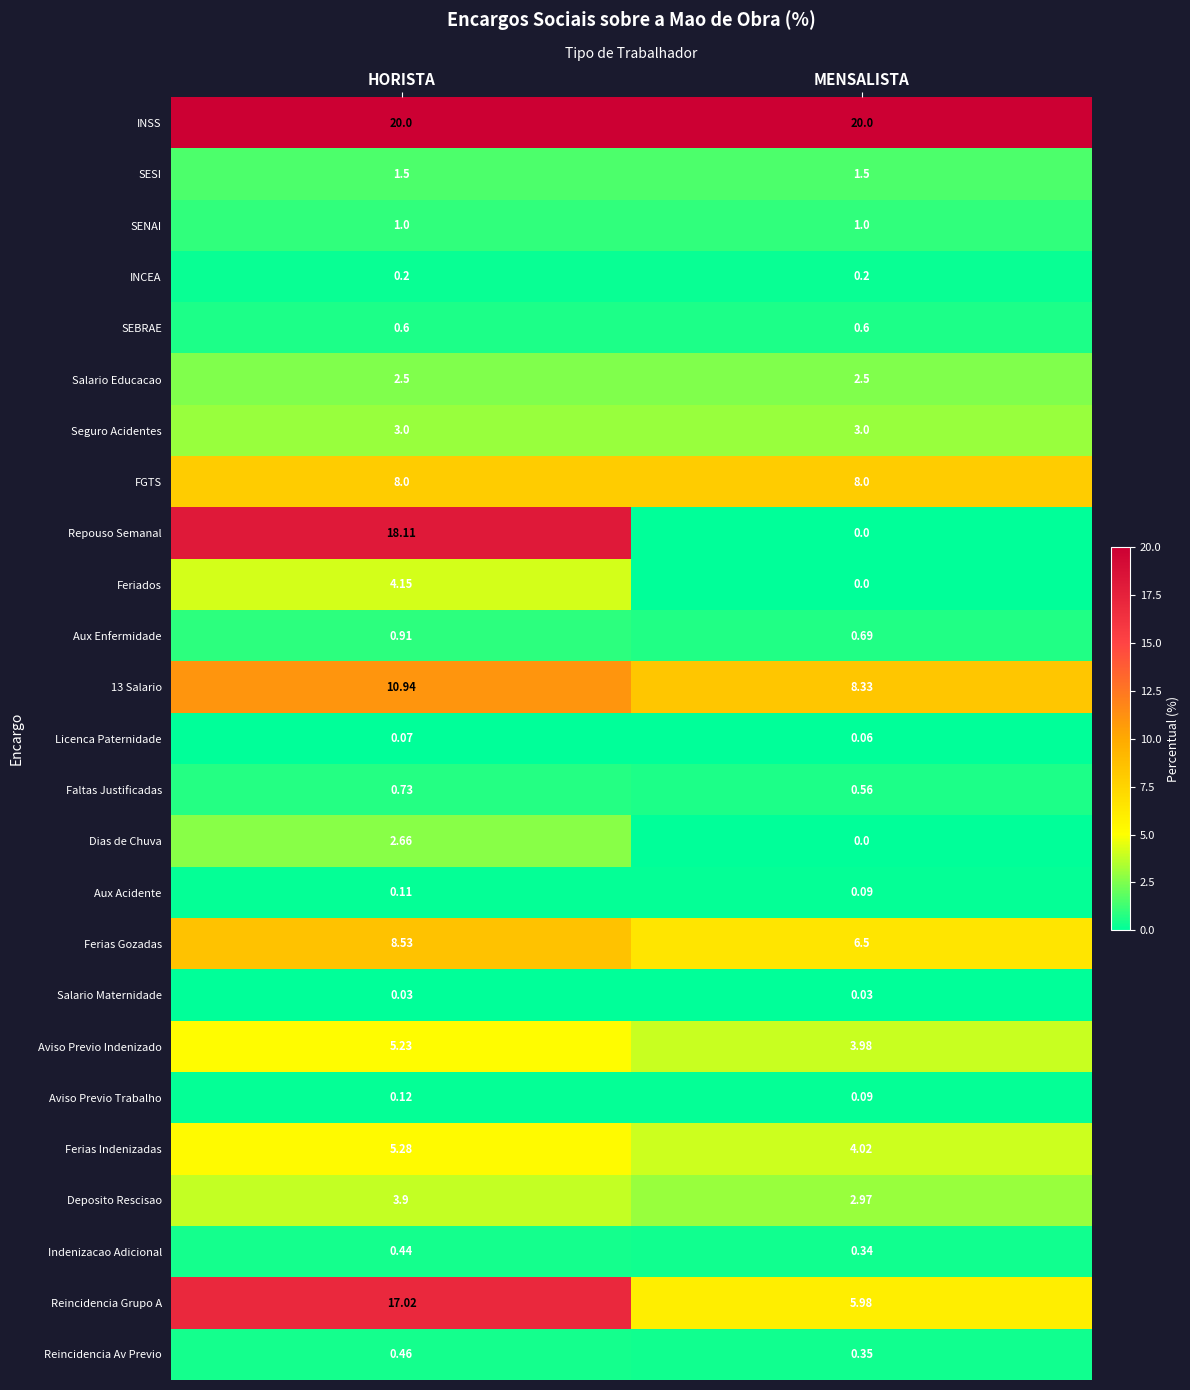

At which category is the sum across all series the highest?

HORISTA